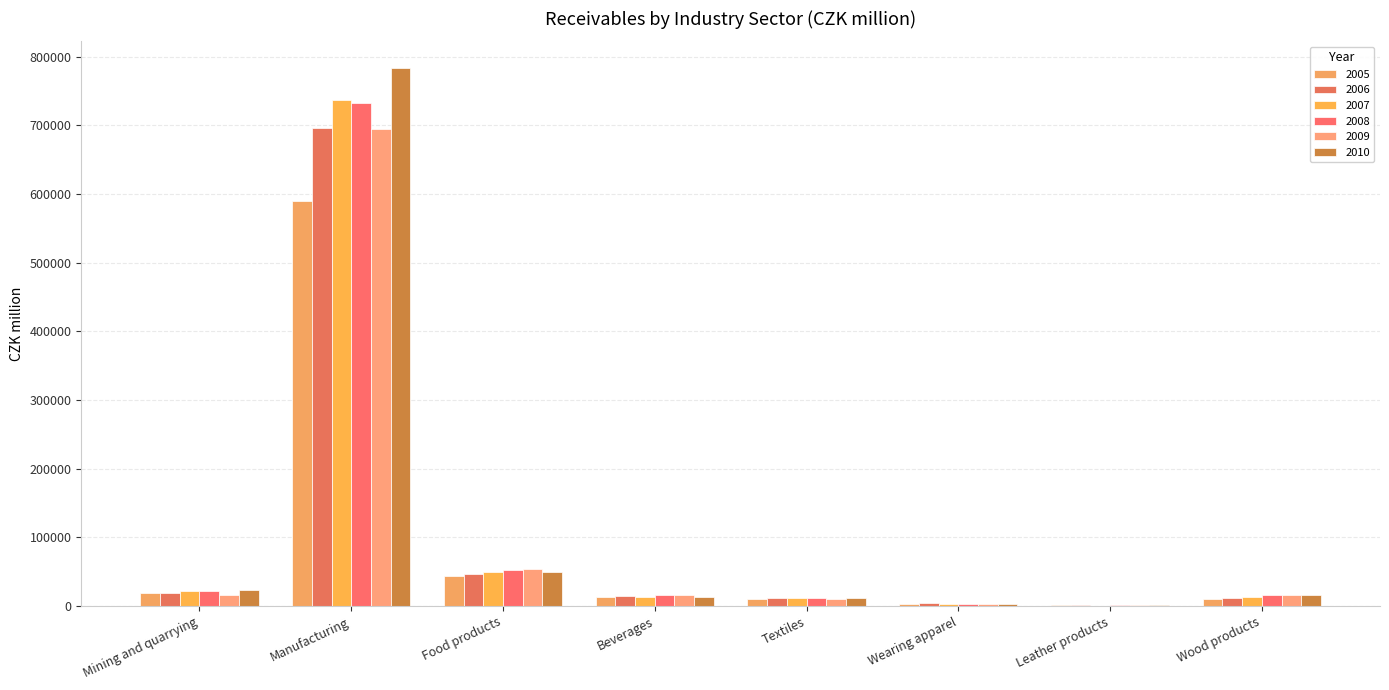

At Food products, list the series in order from smallest to largest.

2005, 2006, 2010, 2007, 2008, 2009